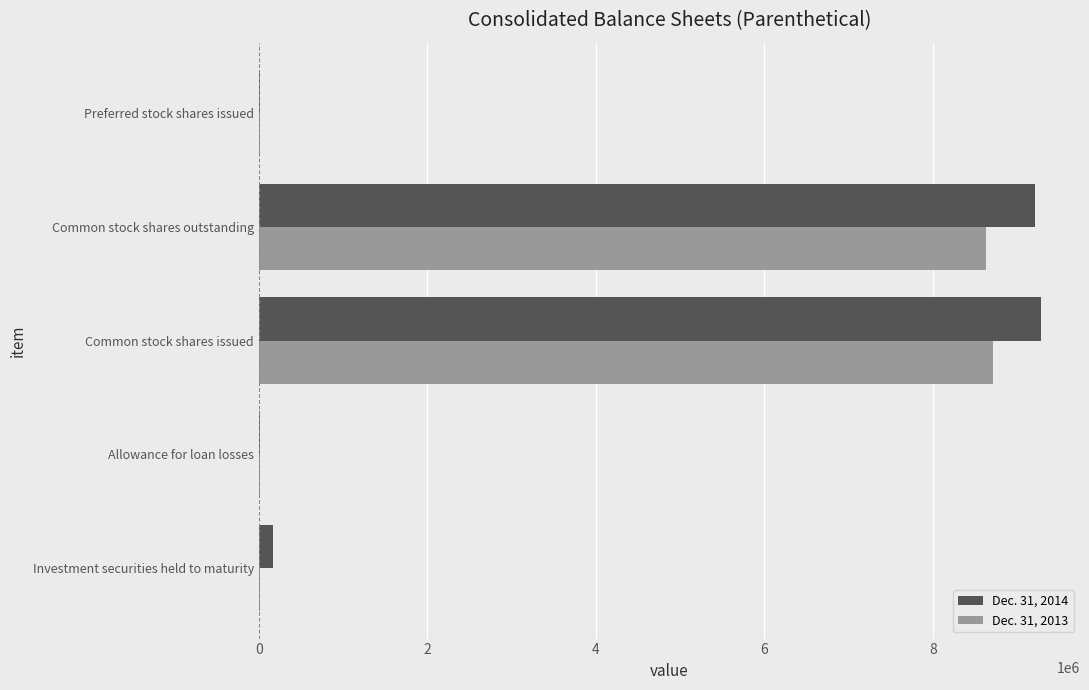

What is the total value across all series at Common stock shares outstanding?

17844002